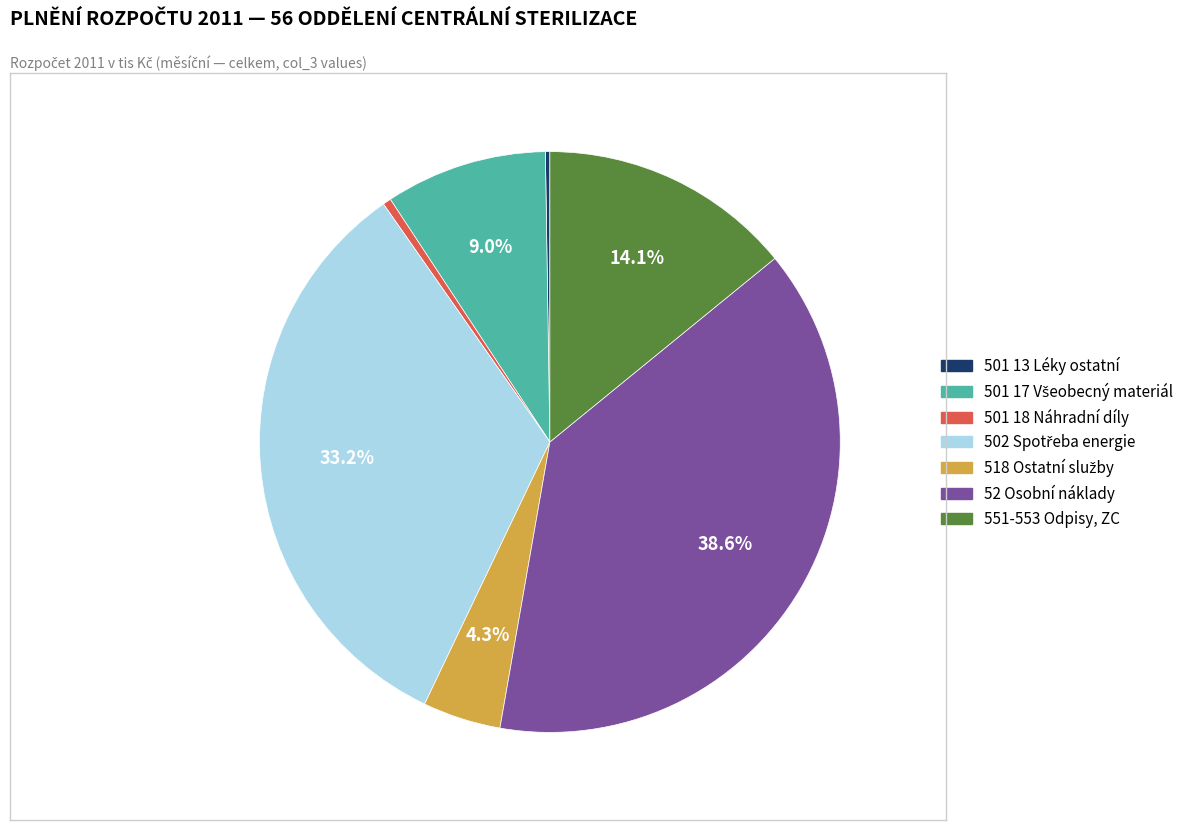

Does 501 18 Náhradní díly account for over 50% of the chart?

No